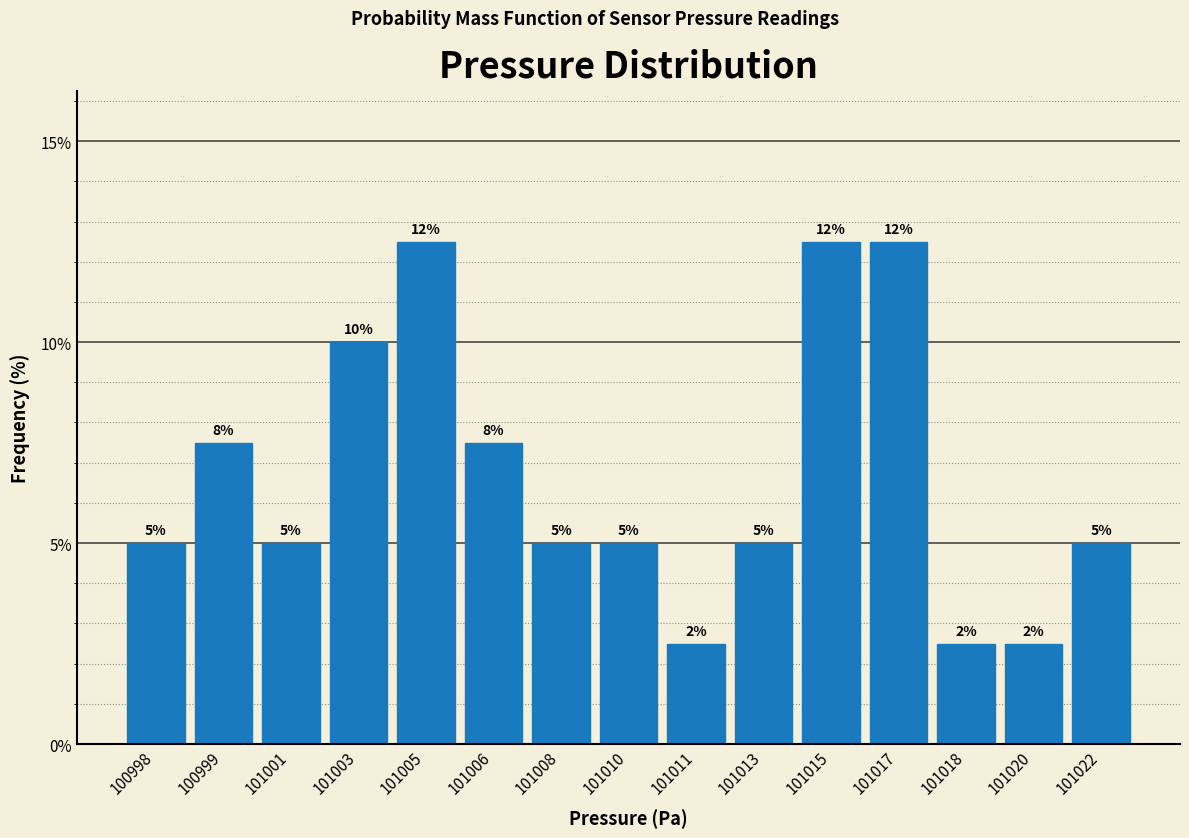

How many bars are there in total?

15